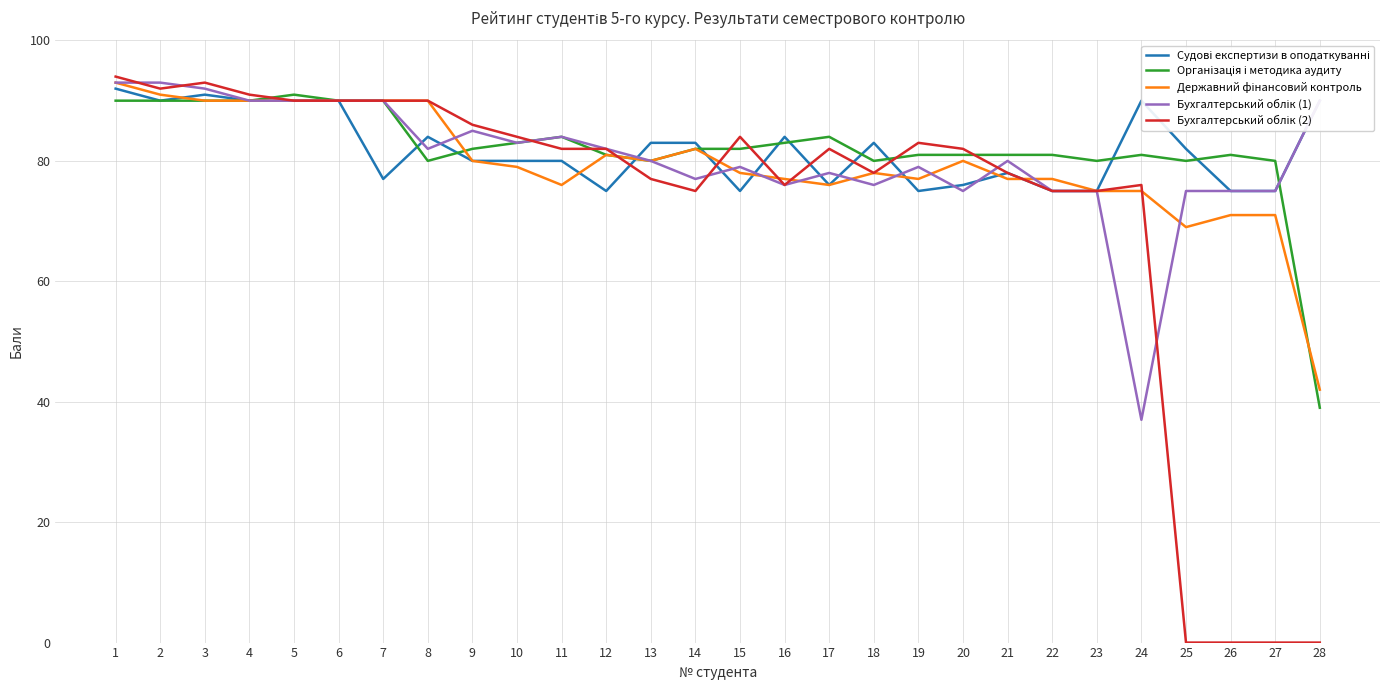

What is the total value across all series at 3?

456